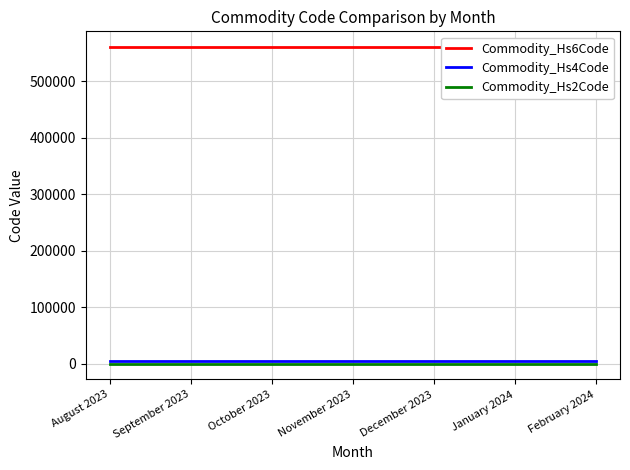

True or false: Commodity_Hs6Code has more than 1 points higher than both neighbors.

False